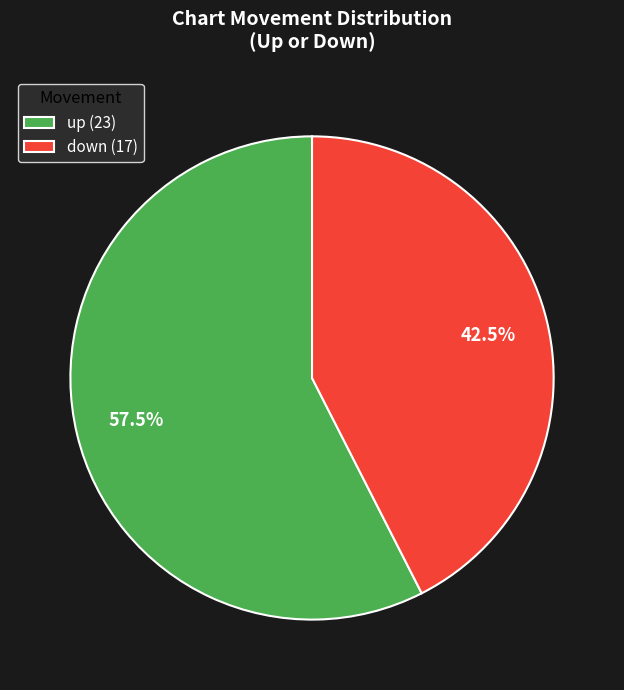

Which has a higher value, up (23) or down (17)?

up (23)